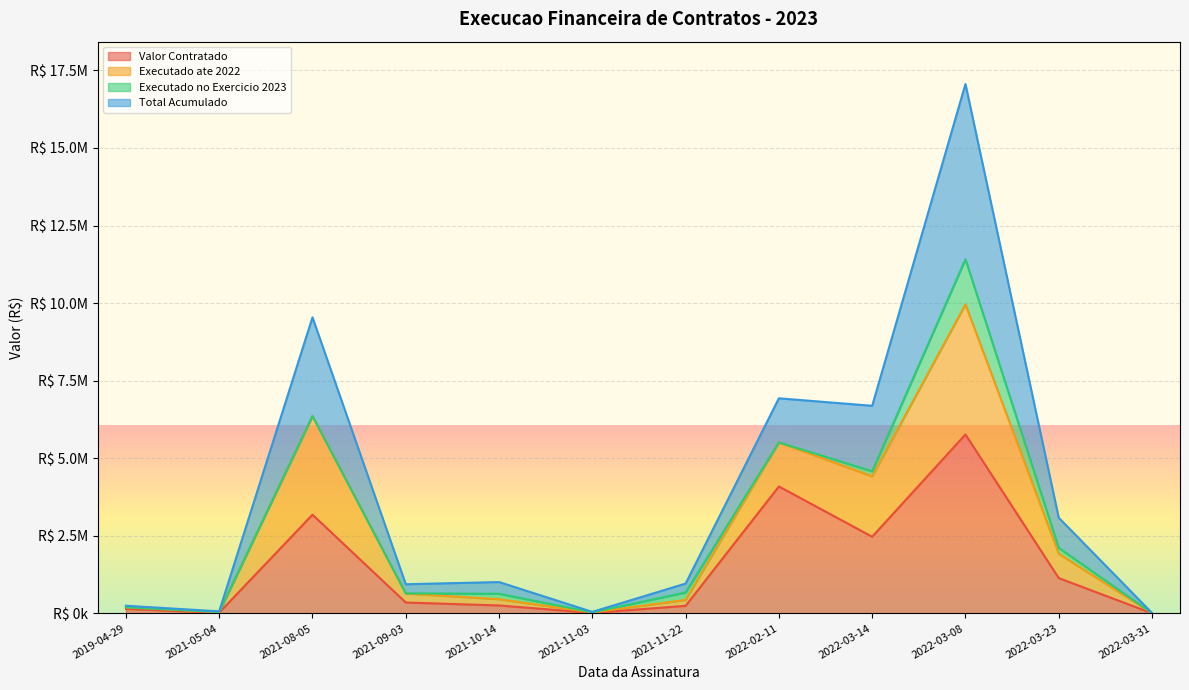

What is the label of the 1st point from the left?

2019-04-29